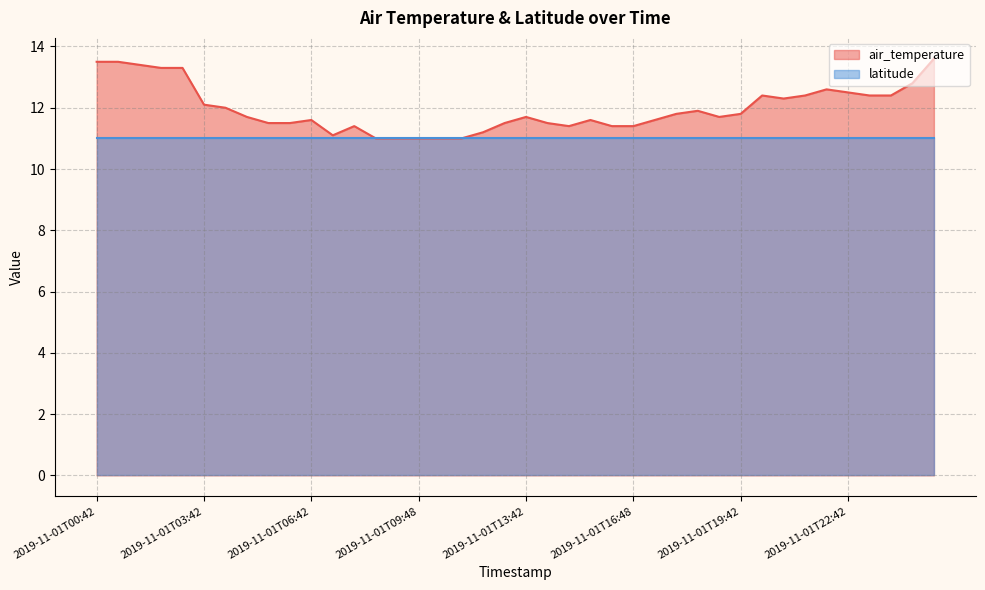

What is the difference between the maximum and second lowest values?

2.6